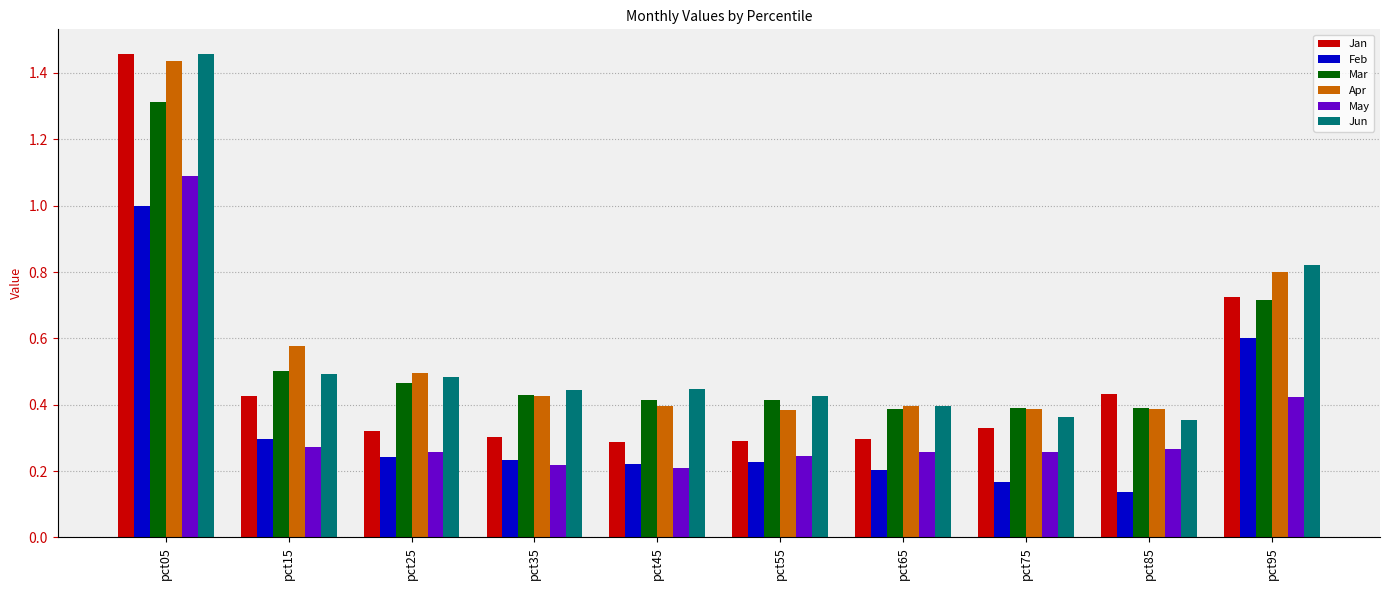

Which series has the largest range (max minus min)?

Jan